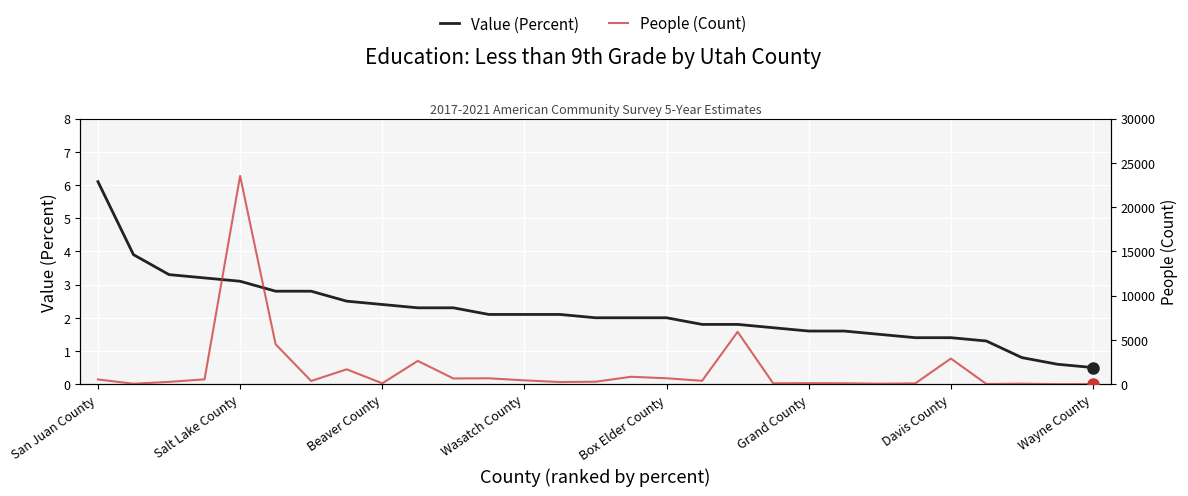

At how many categories does at least one series exceed 8342?

1